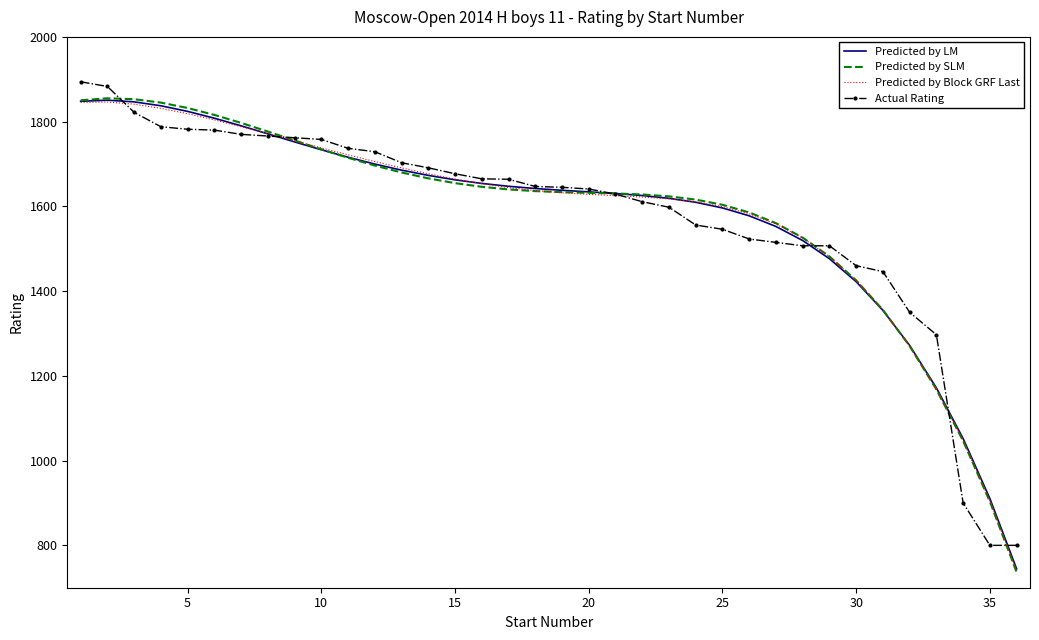

What is the smallest value displayed?

736.7